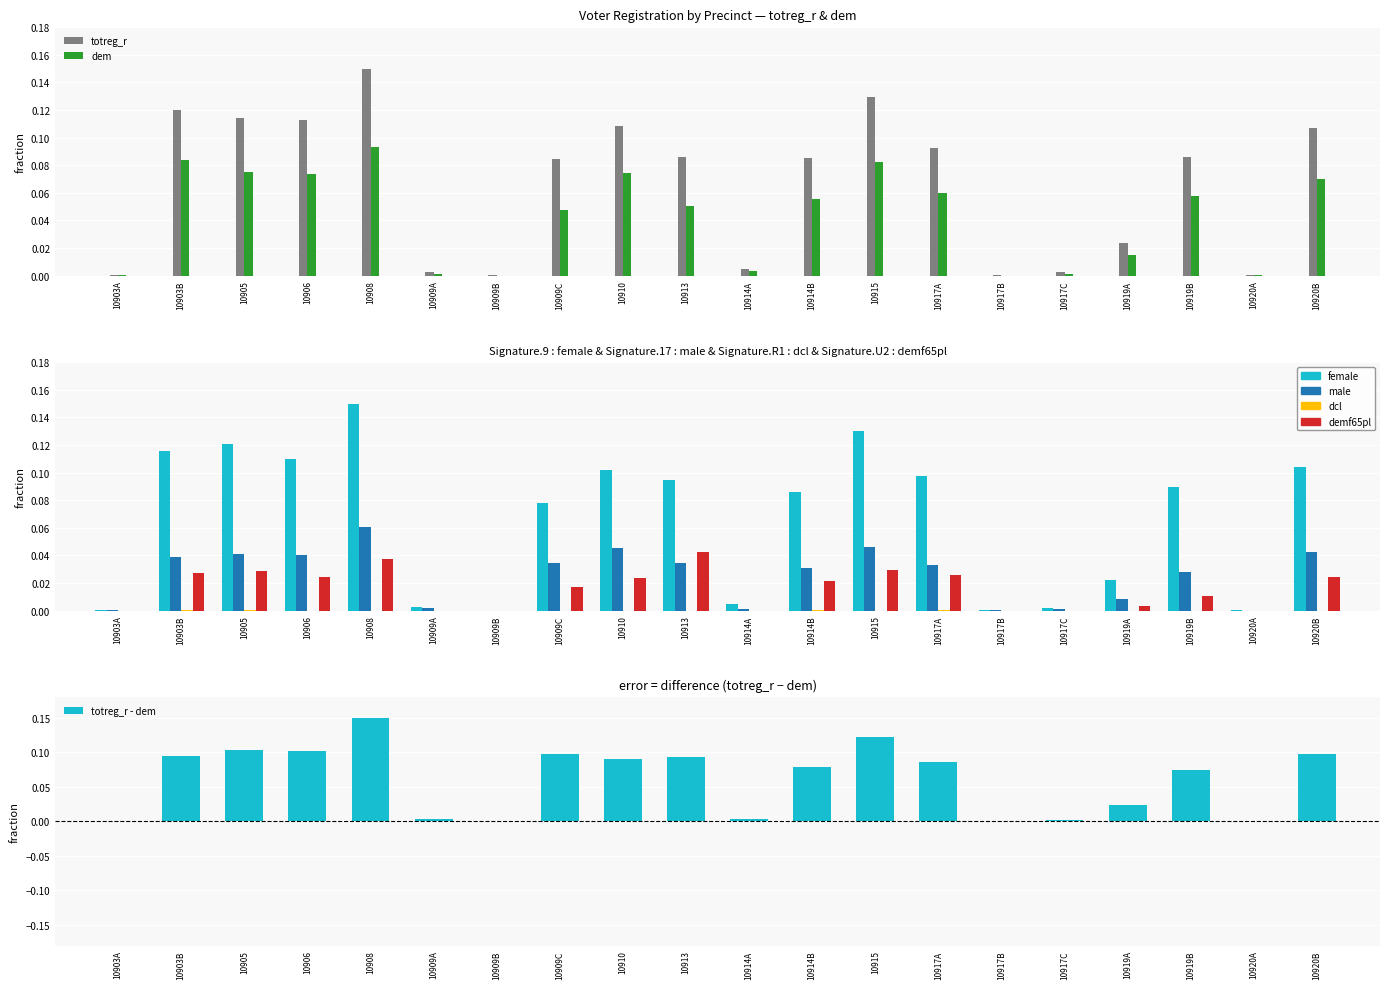

Reading right to left, list all the values displayed in this chart.

totreg_r: 0.1	0.0	0.1	0.0	0.0	0.0	0.1	0.1	0.1	0.0	0.1	0.1	0.1	0.0	0.0	0.1	0.1	0.1	0.1	0.0
dem: 0.1	0.0	0.1	0.0	0.0	0.0	0.1	0.1	0.1	0.0	0.1	0.1	0.0	0.0	0.0	0.1	0.1	0.1	0.1	0.0
female: 0.1	0.0	0.1	0.0	0.0	0.0	0.1	0.1	0.1	0.0	0.1	0.1	0.1	0.0	0.0	0.1	0.1	0.1	0.1	0.0
male: 0.0	0.0	0.0	0.0	0.0	0.0	0.0	0.0	0.0	0.0	0.0	0.0	0.0	0.0	0.0	0.1	0.0	0.0	0.0	0.0
dcl: 0.0	0.0	0.0	0.0	0.0	0.0	0.0	0.0	0.0	0.0	0.0	0.0	0.0	0.0	0.0	0.0	0.0	0.0	0.0	0.0
demf65pl: 0.0	0.0	0.0	0.0	0.0	0.0	0.0	0.0	0.0	0.0	0.0	0.0	0.0	0.0	0.0	0.0	0.0	0.0	0.0	0.0